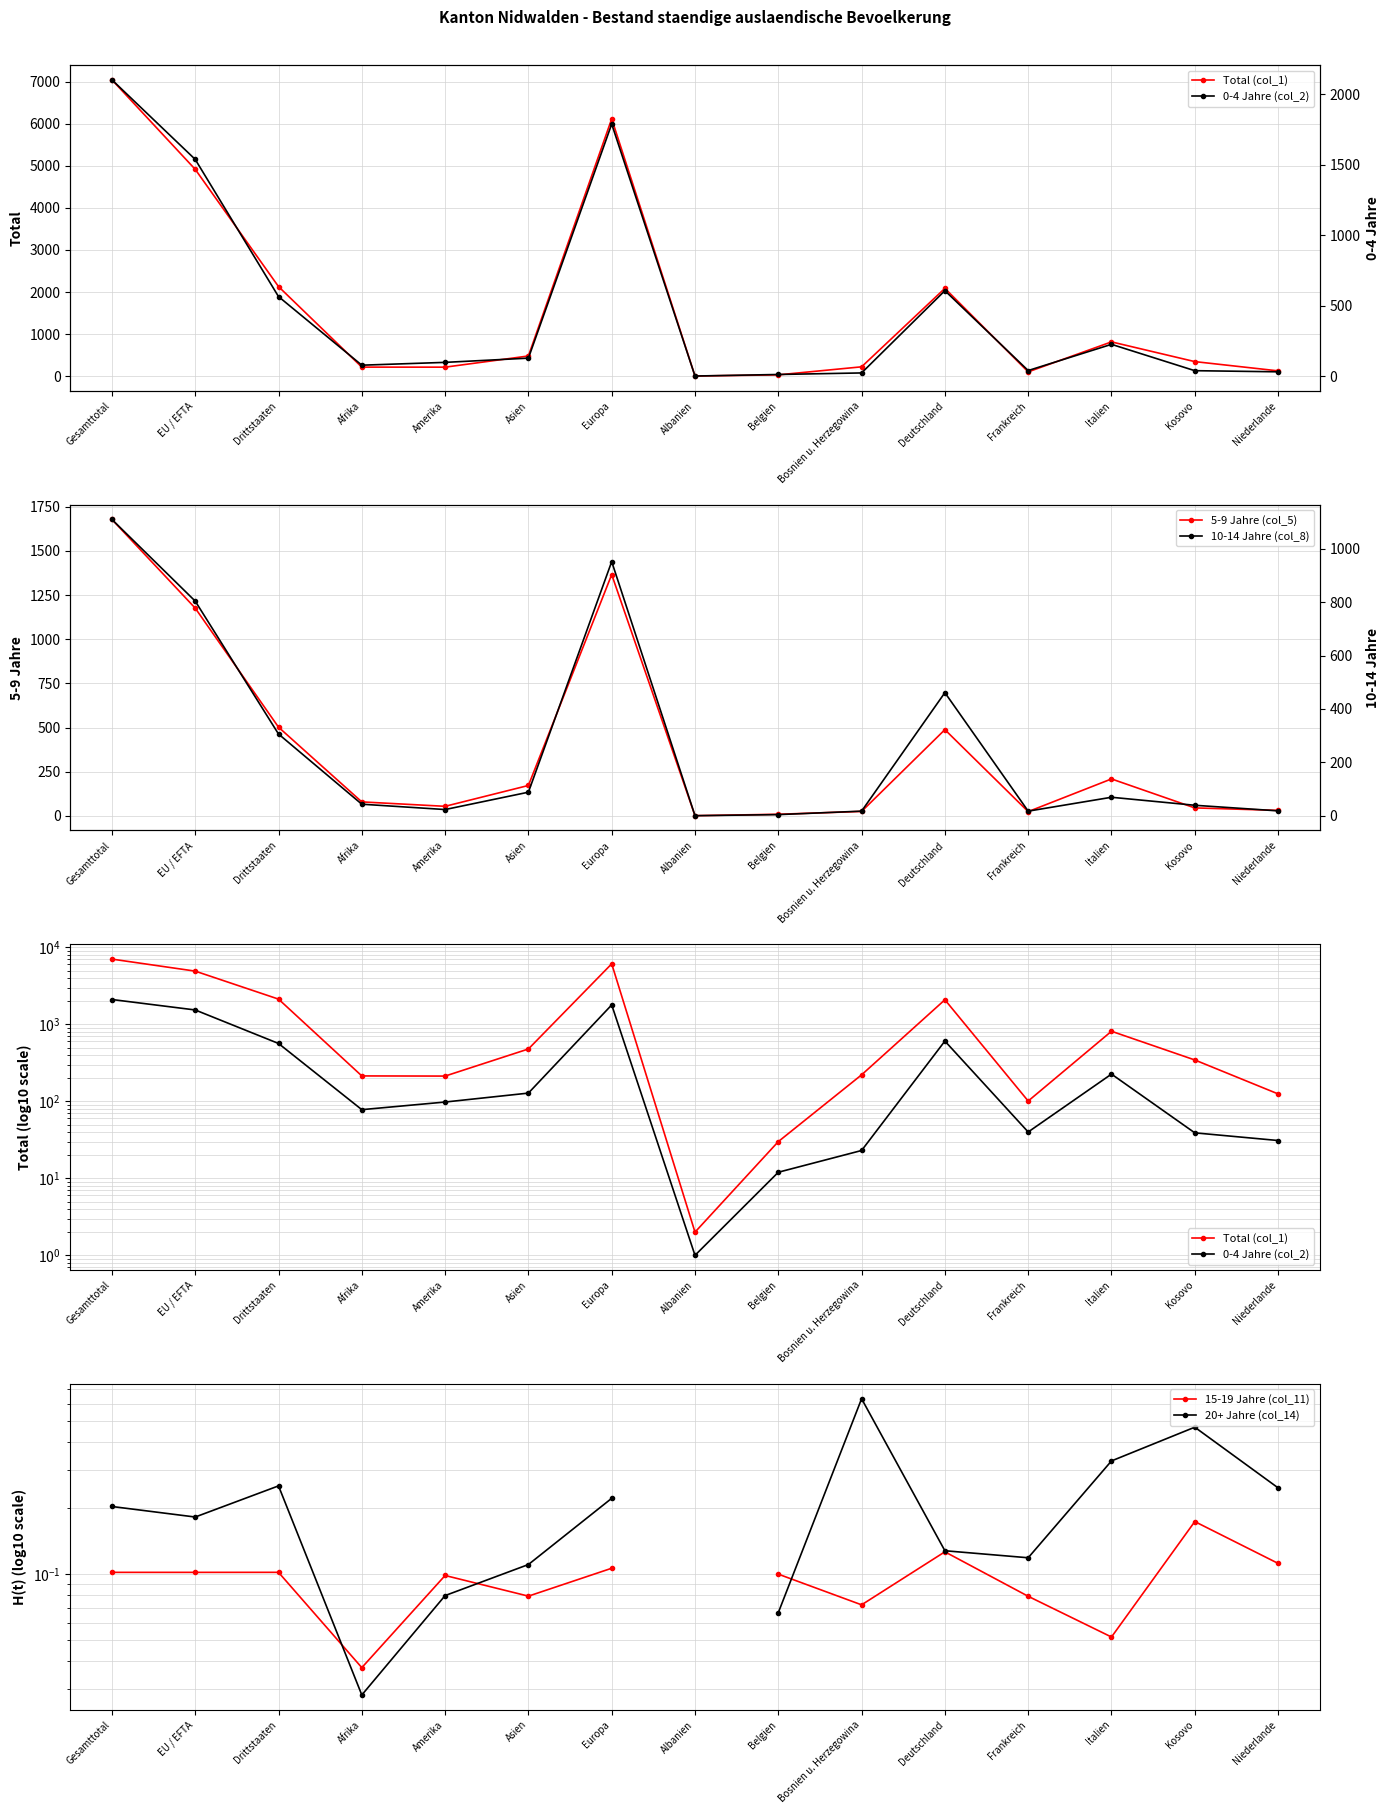

How many distinct data groups are displayed?

6